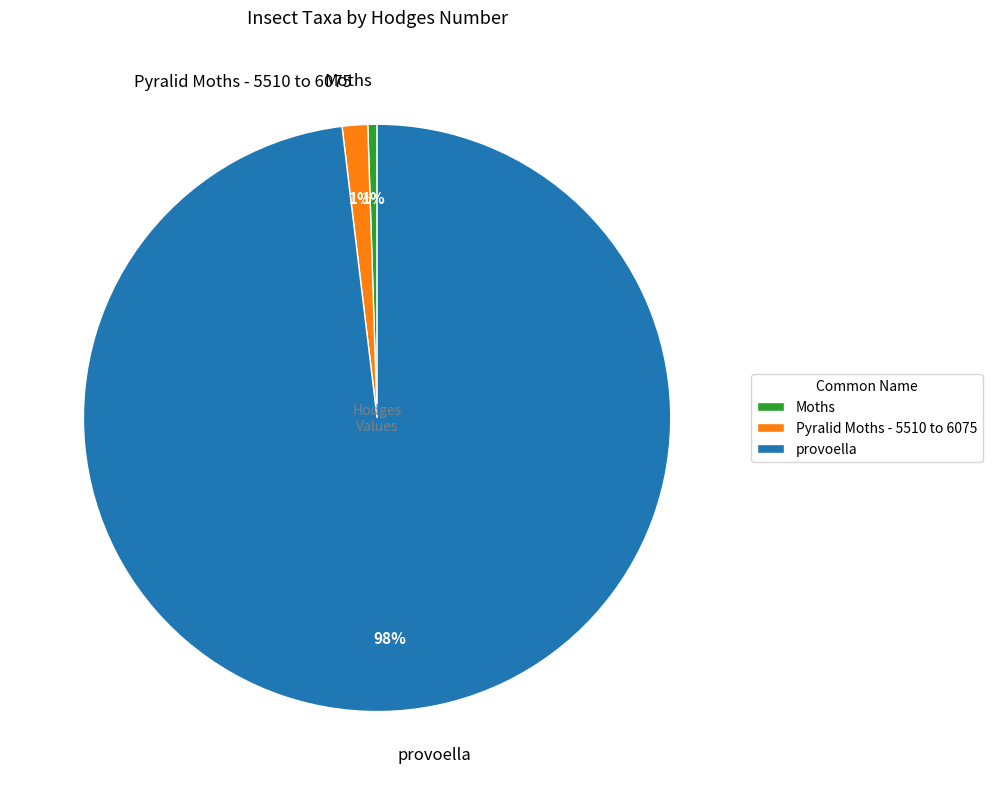

To the nearest percent, what is the combined percentage of Moths and Pyralid Moths - 5510 to 6075?

2%